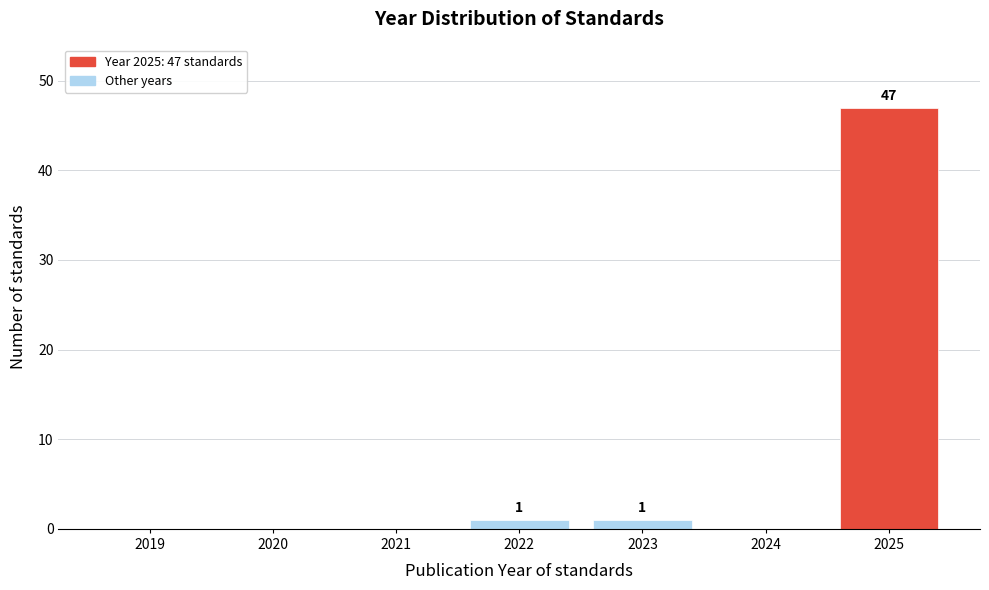

Reading left to right, what are all the values shown in this chart?

2019=0	2020=0	2021=0	2022=1	2023=1	2024=0	2025=47